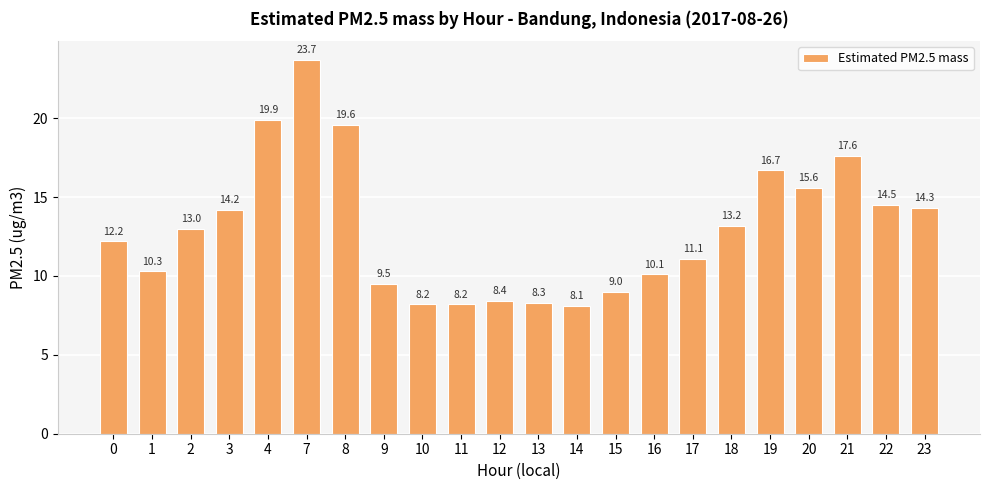

At which category does the chart reach its peak across all series?

7